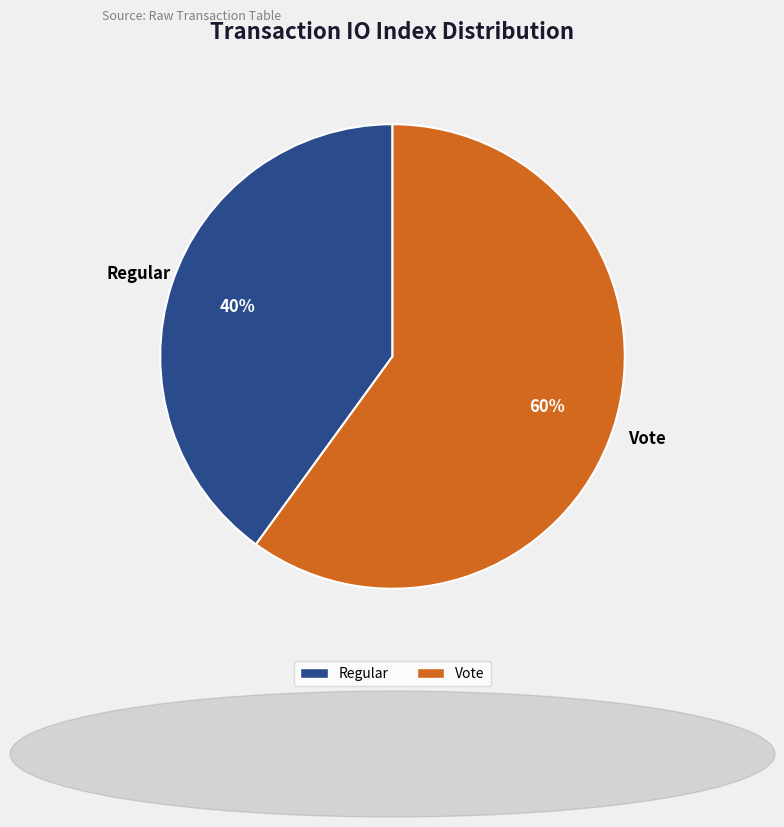

True or false: Regular accounts for 40% of the total.

True